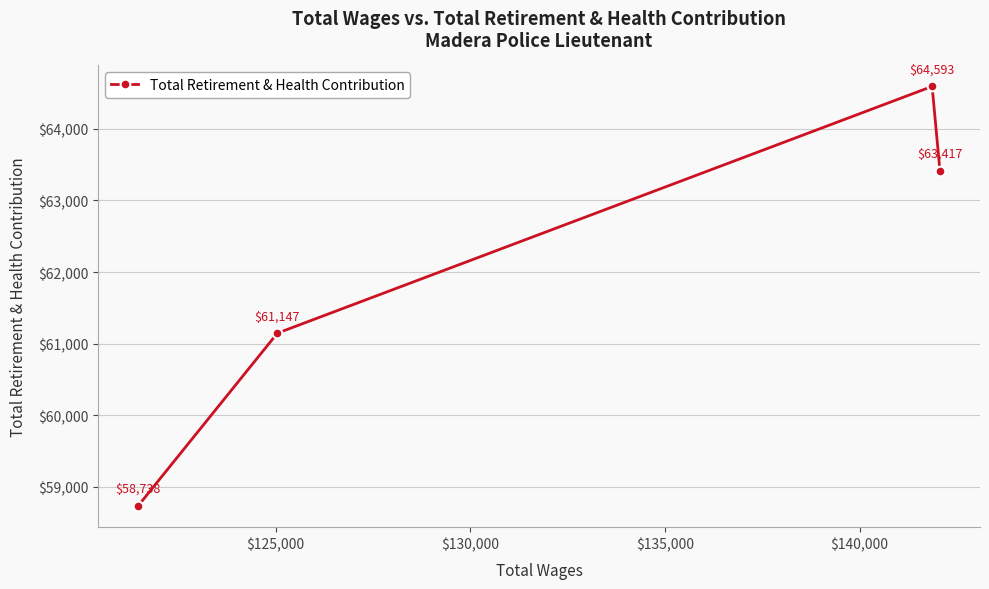

Reading left to right, what are all the values shown in this chart?

58738	61147	64593	63417